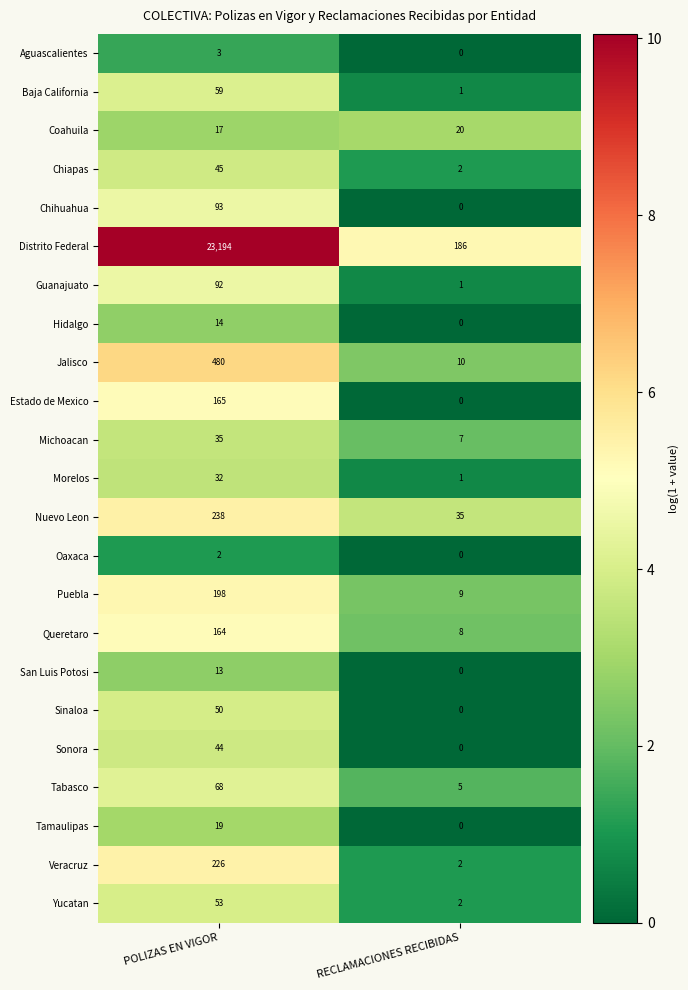

What is the difference between the Queretaro values at RECLAMACIONES RECIBIDAS and POLIZAS EN VIGOR?

156